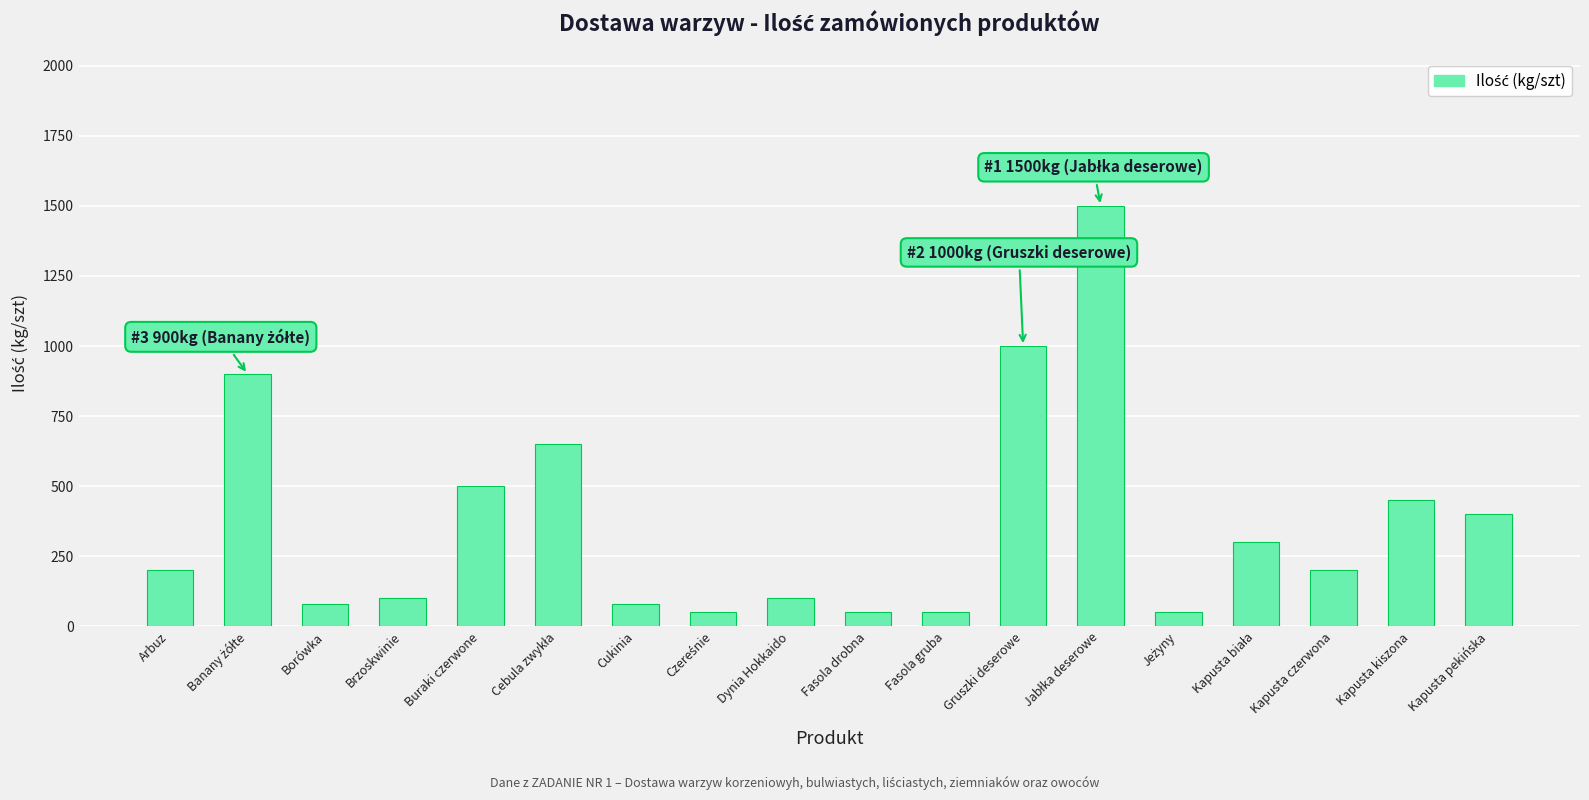

What is the difference between the values at Buraki czerwone and Brzoskwinie?

400